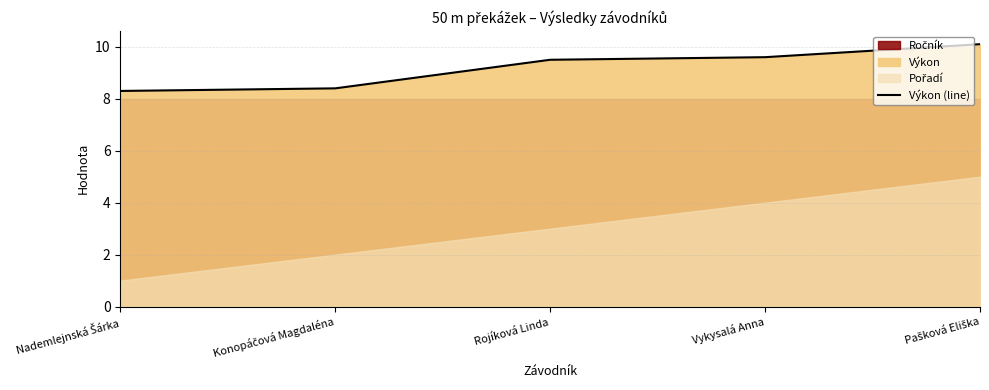

How many categories are shown in the chart?

5